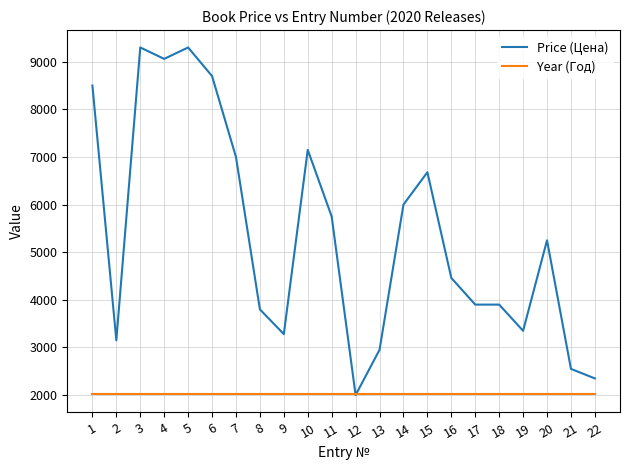

What is the greatest value displayed?

9300